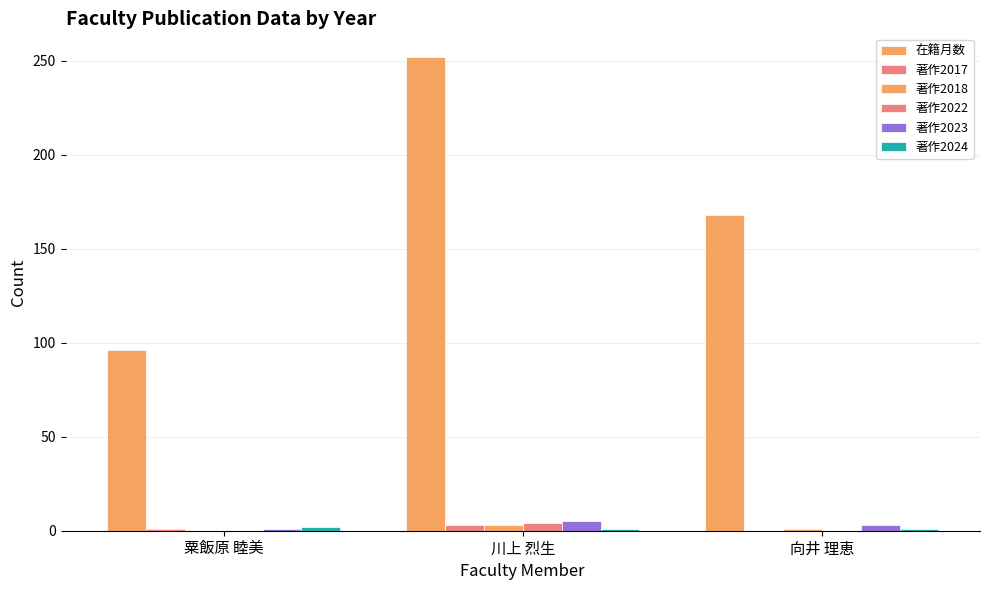

Rank the series at 粟飯原 睦美 from lowest to highest value.

著作2018, 著作2022, 著作2017, 著作2023, 著作2024, 在籍月数